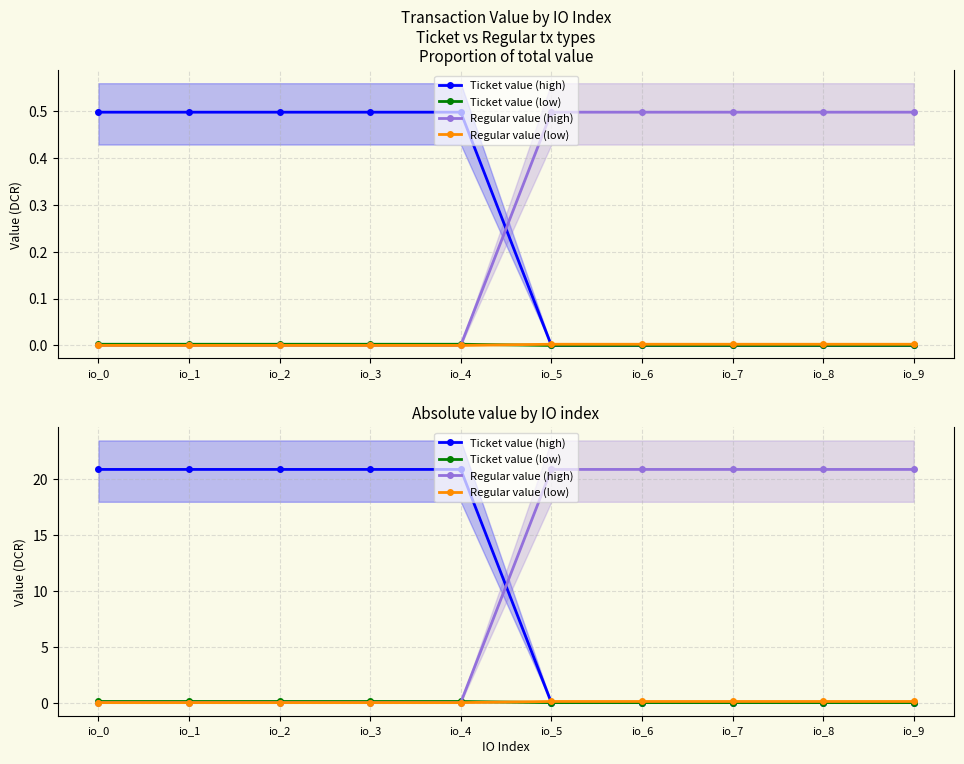

How many positive values does the Ticket value (low) series have?

5